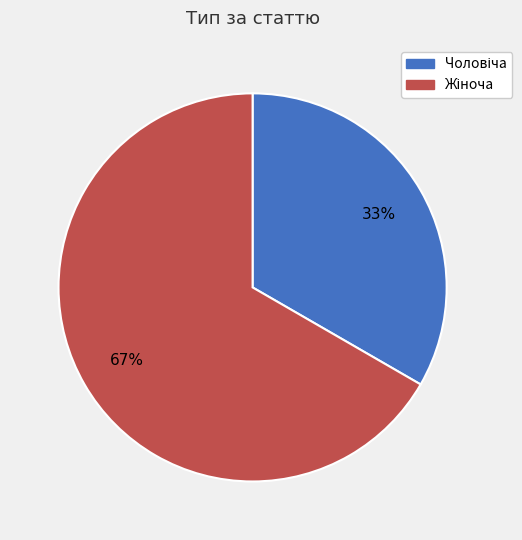

Is there any slice that represents more than half of the pie?

Yes